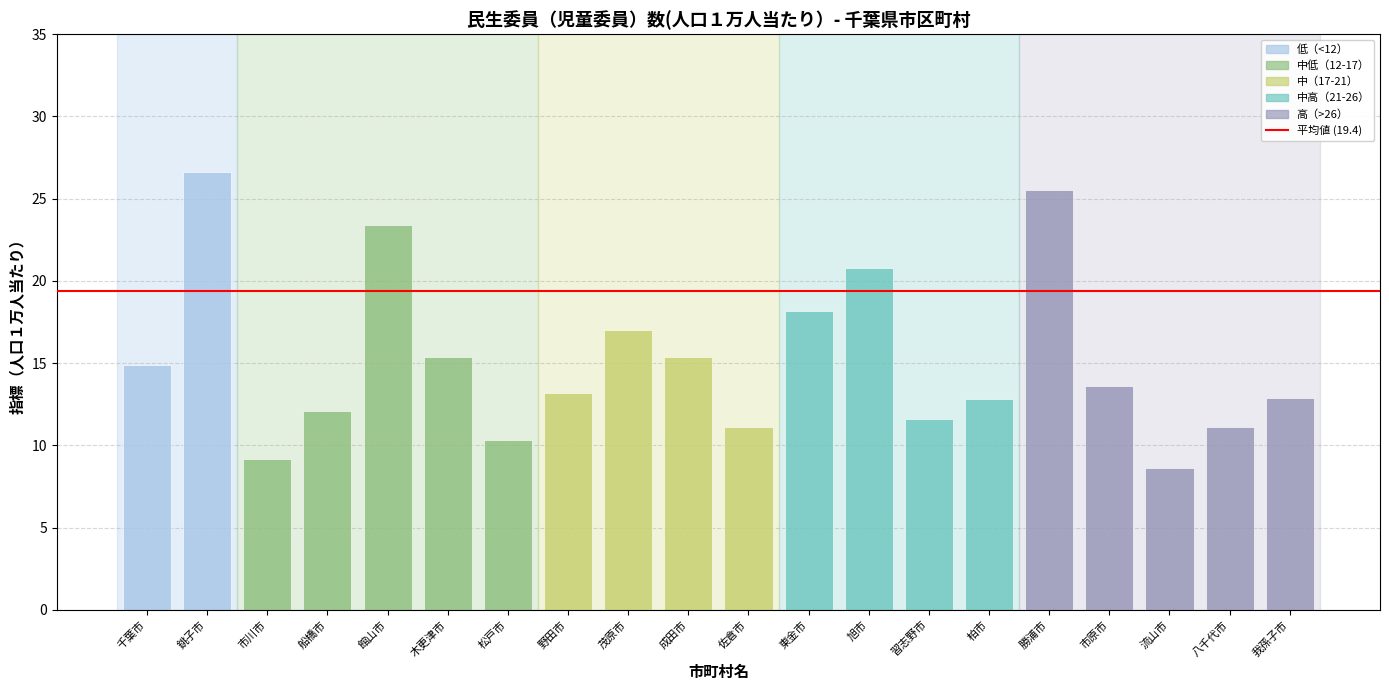

What is the difference between the second highest and minimum values?

16.9